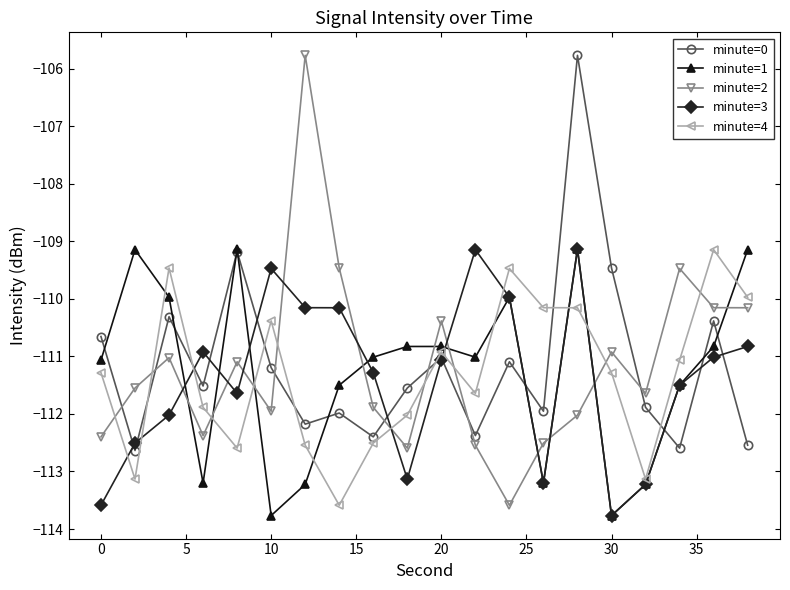

How many interior local valleys does the minute=0 series have?

7